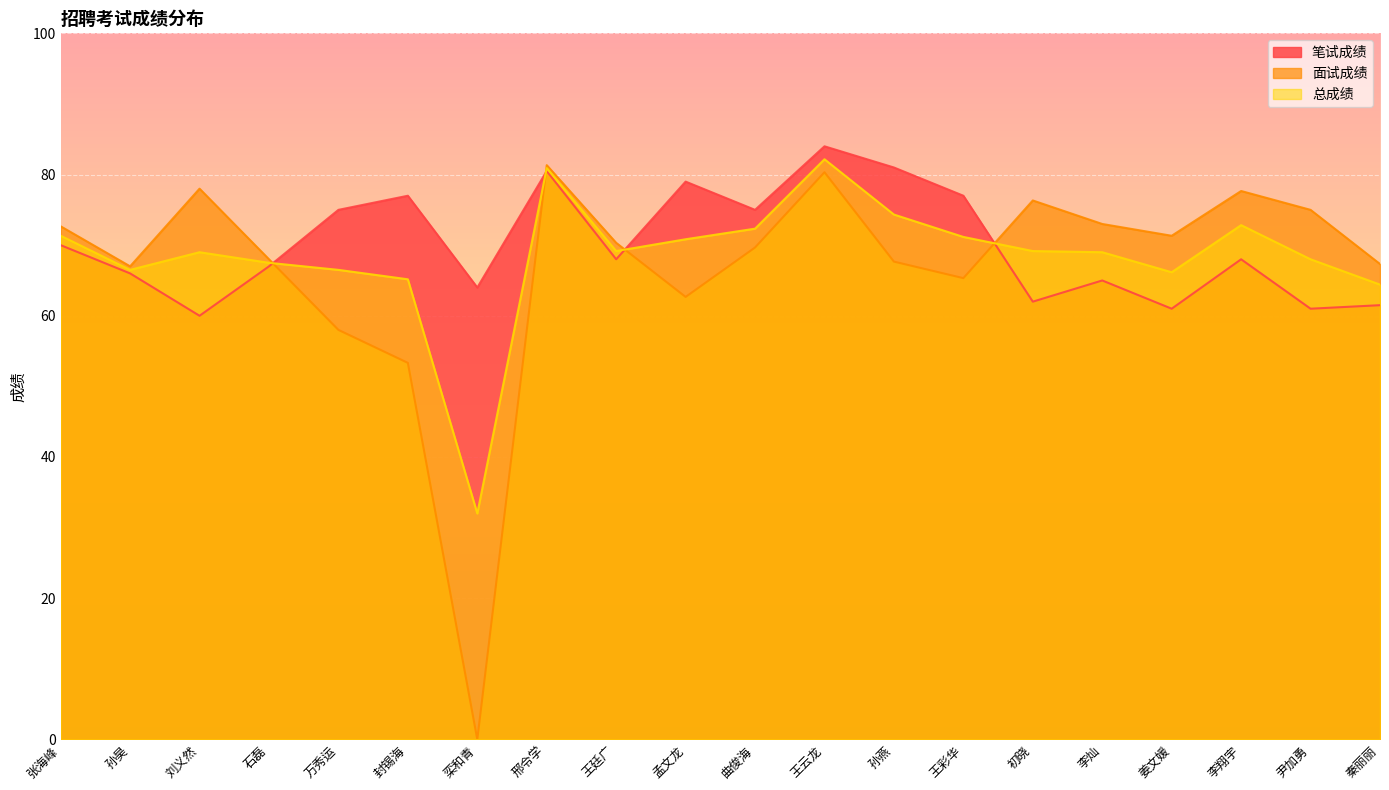

The value of 总成绩 at 张海峰 is 71.3. True or false?

True